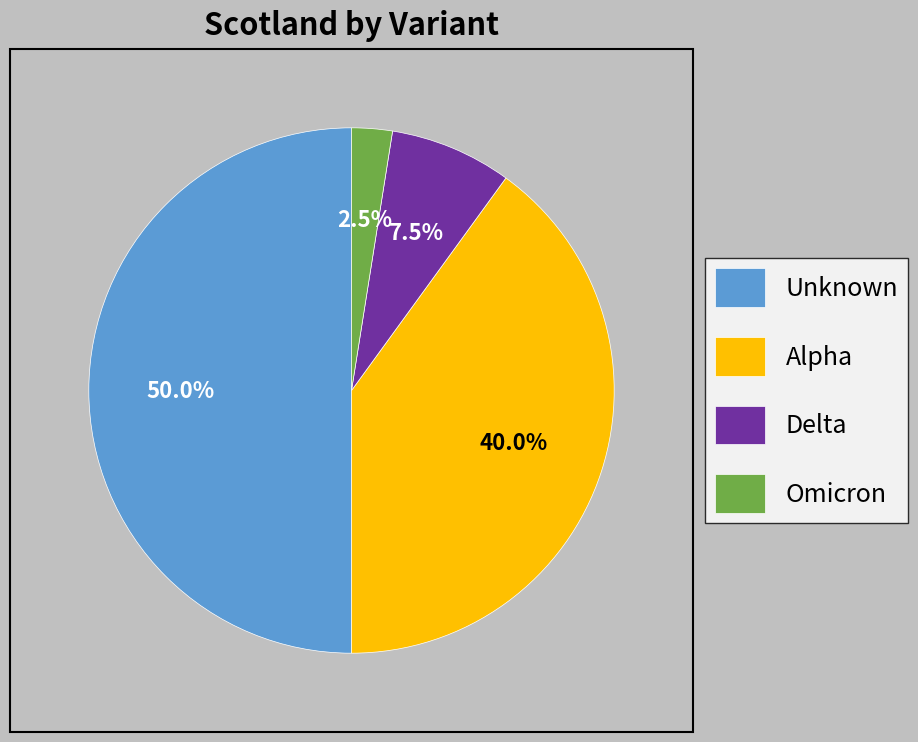

Which category has the biggest portion of the pie?

Unknown